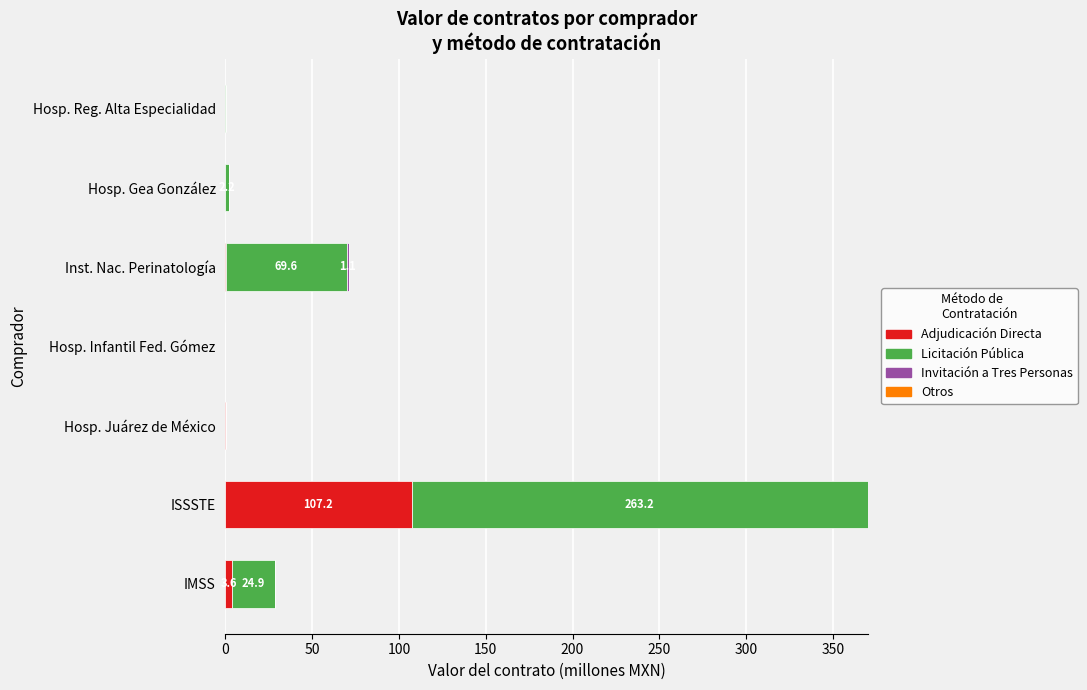

What is the sum of all Adjudicación Directa values?

111.5